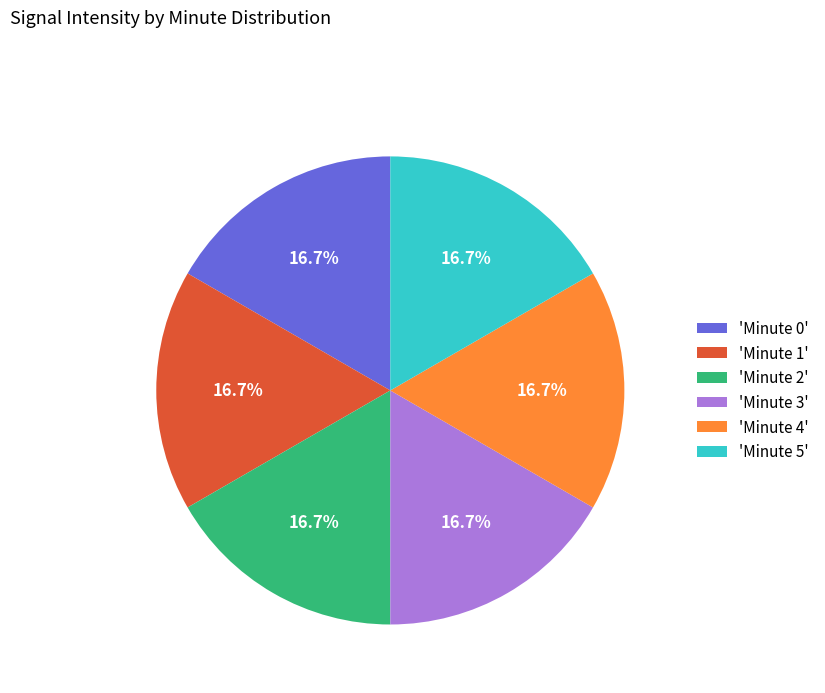

To the nearest percent, what is the average slice percentage?

17%